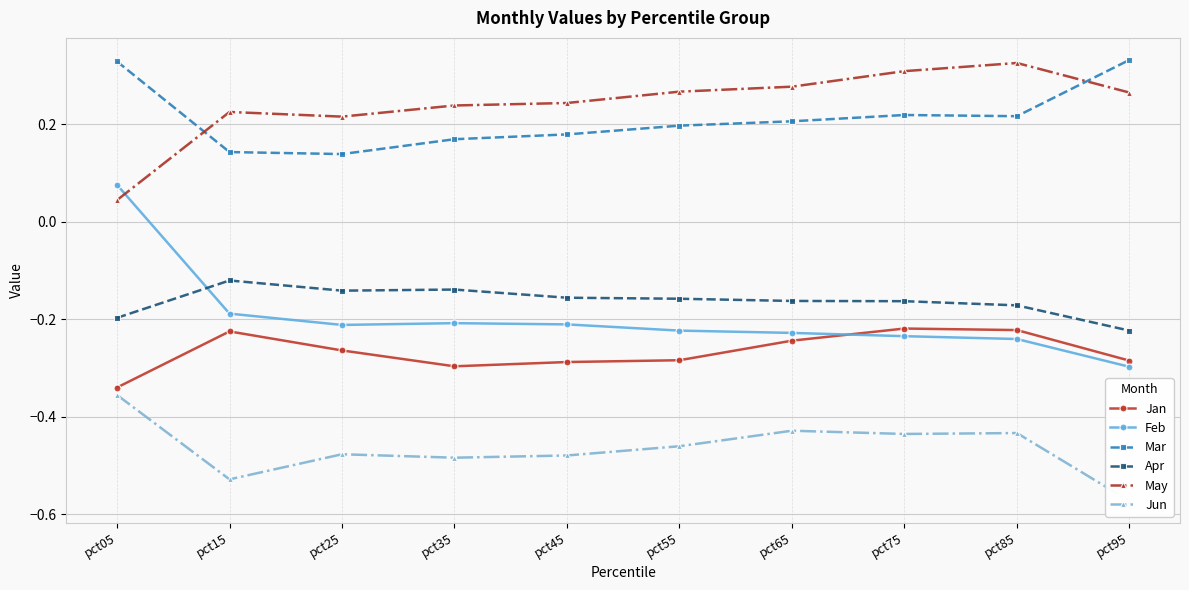

Between pct35 and pct85, which series saw the biggest shift?

May